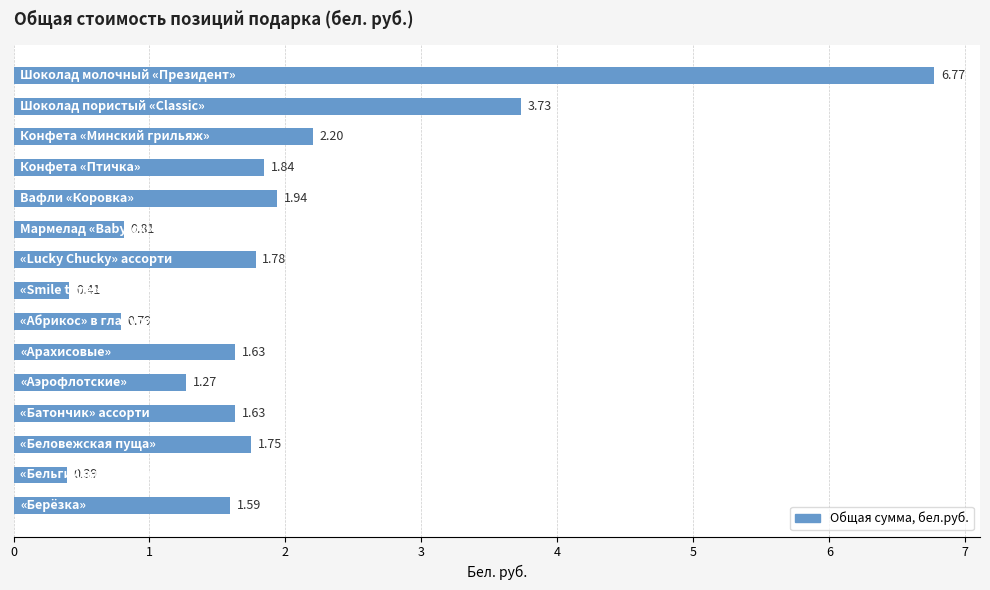

What is the difference between the second highest and second lowest values?

3.3